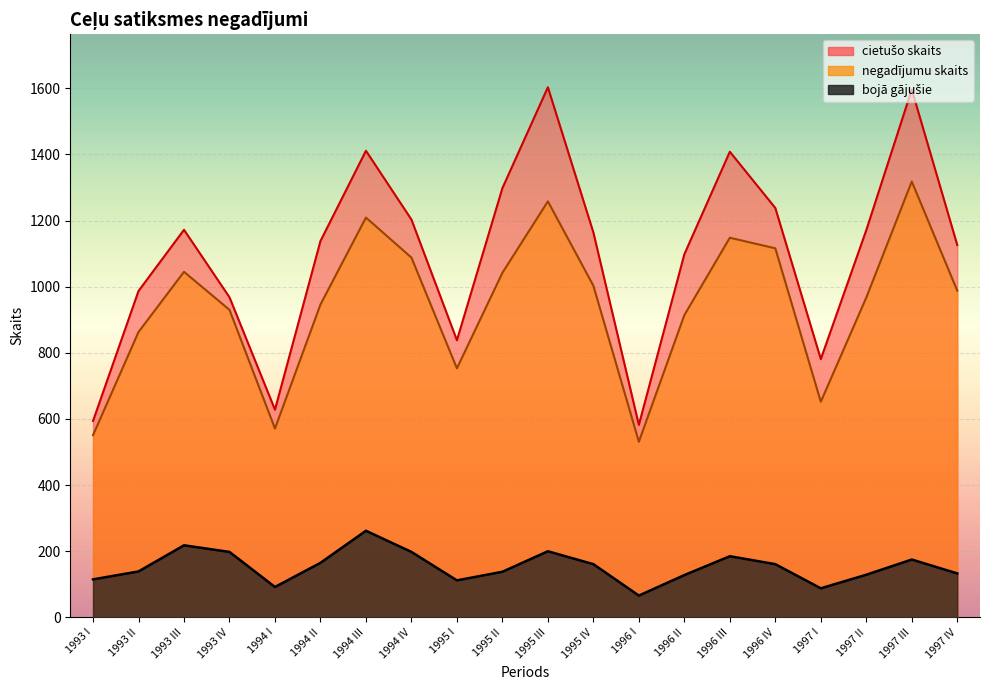

True or false: negadijumu_skaits and boja_gajusie intersect in this chart.

False